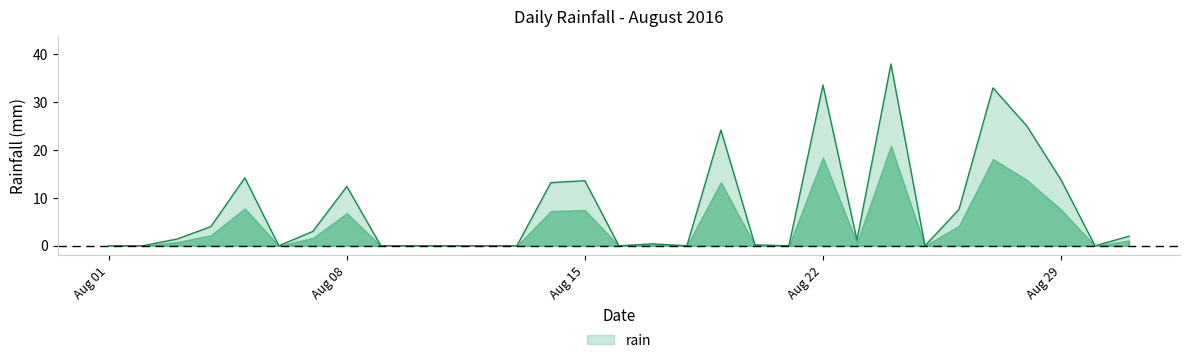

How many lines are shown in the chart?

1